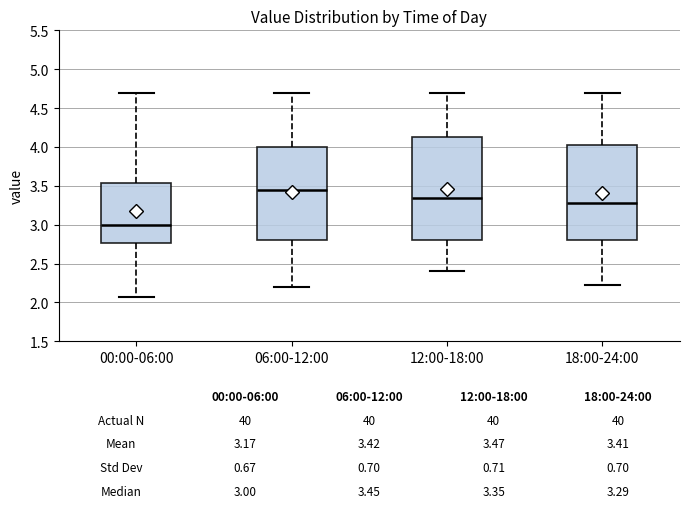

Comparing the boxes themselves (not the whiskers), which one is the tallest?

12:00-18:00